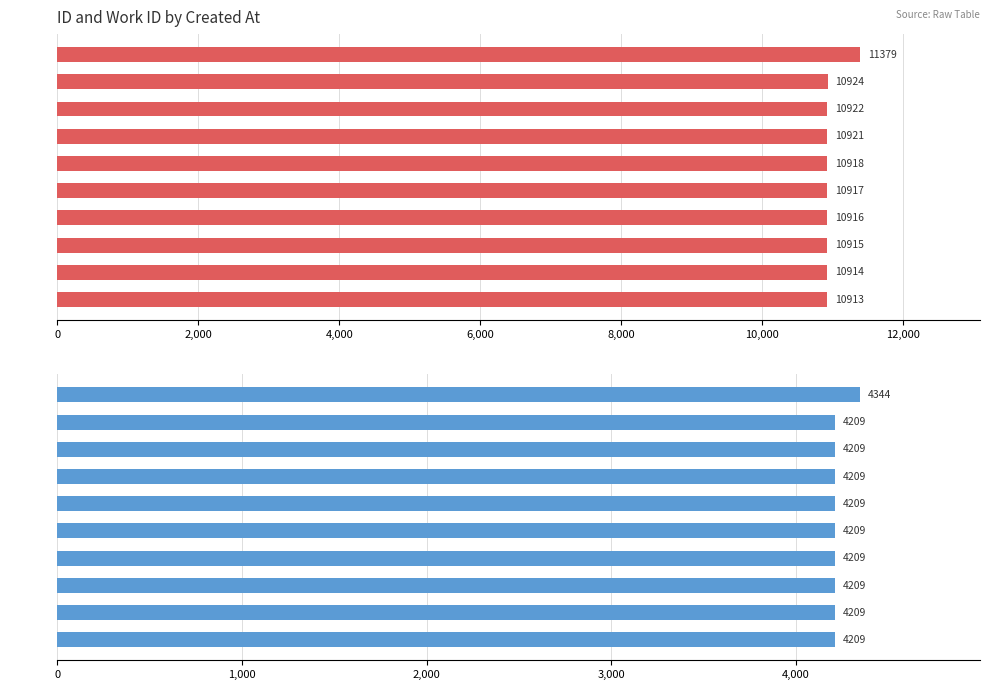

Is the value of id at Row5 greater than the value of work_id at Row3?

Yes